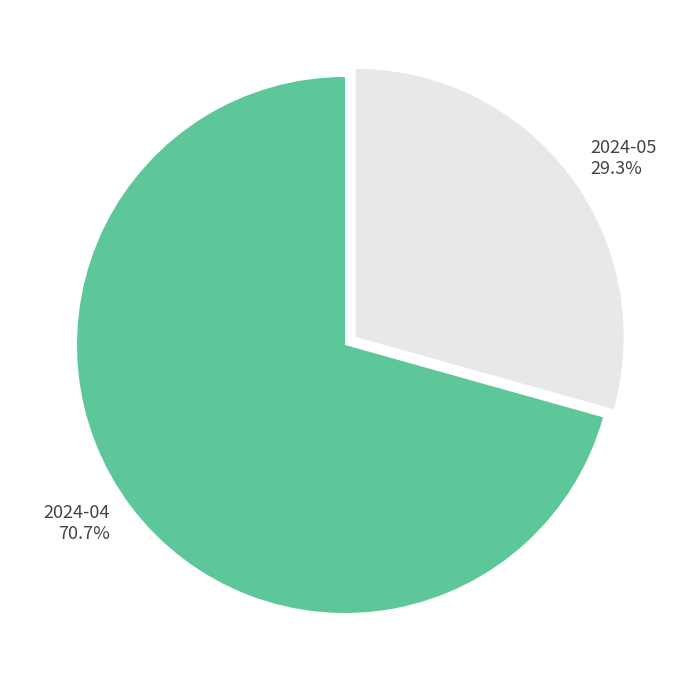

What portion of the pie excludes 2024-04?

29.3%